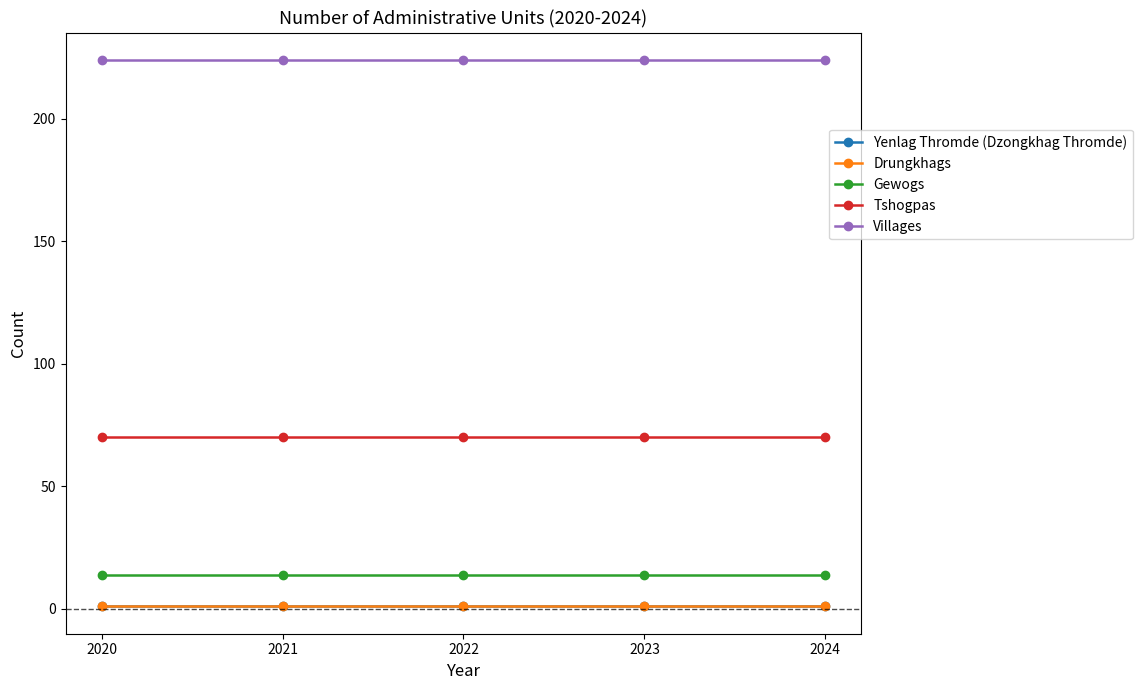

The Tshogpas series shows 70 at 2024. True or false?

True